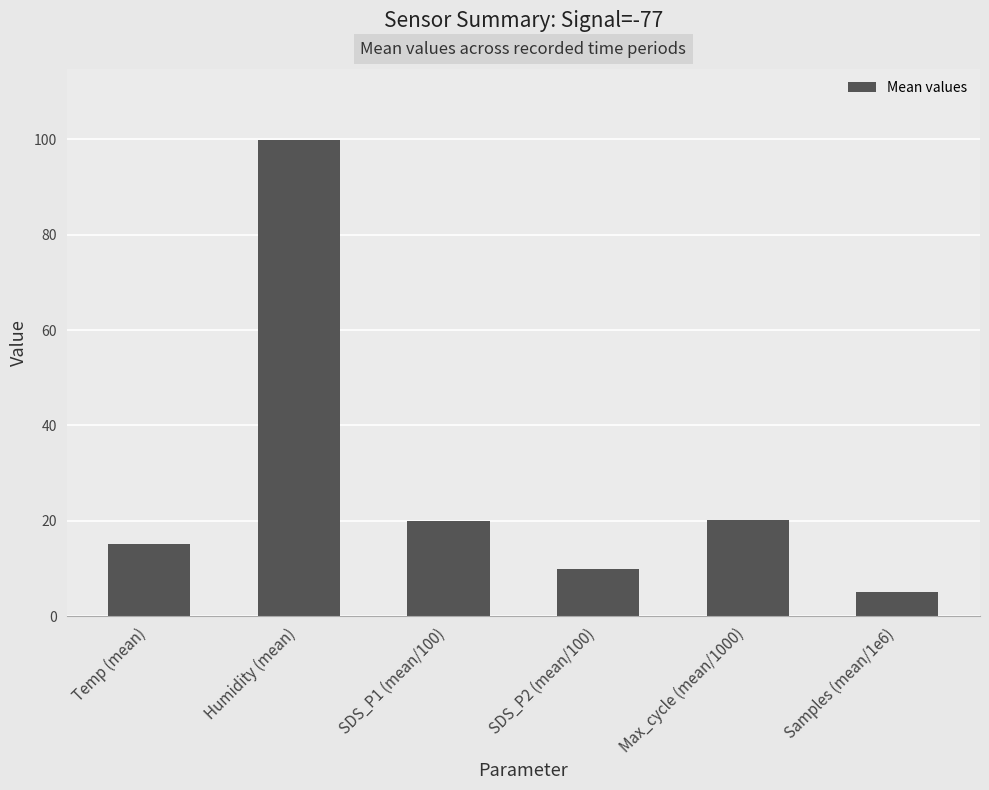

Are the bars horizontal?

No